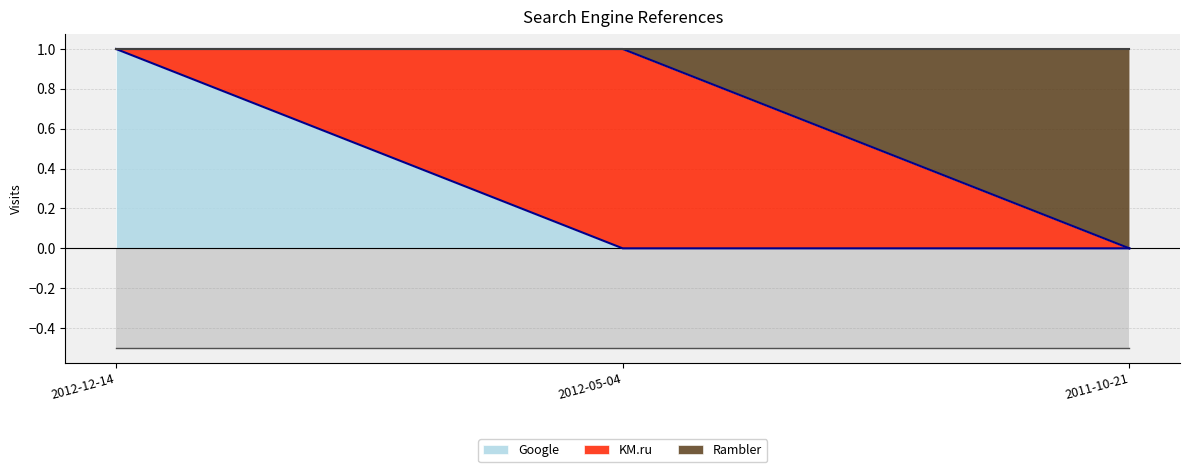

Is the value of Google at 2012-05-04 greater than the value of Rambler at 2012-05-04?

No